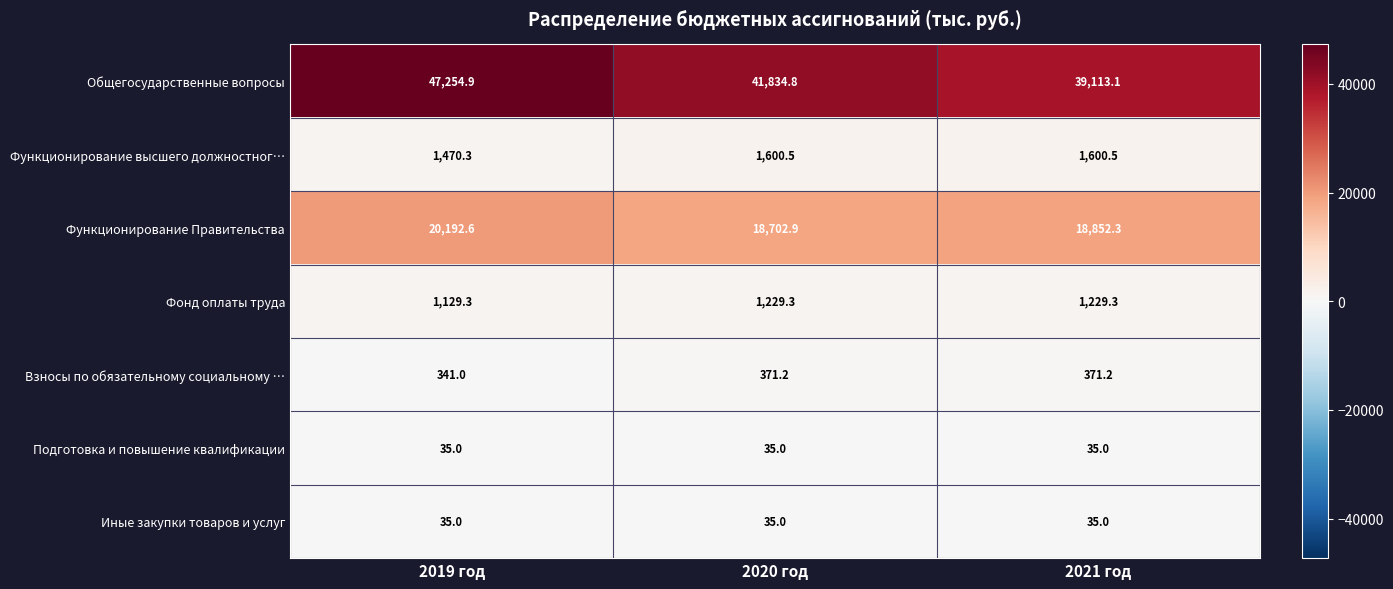

At which label is Взносы по обязательному социальному … closest to 356?

2019 год